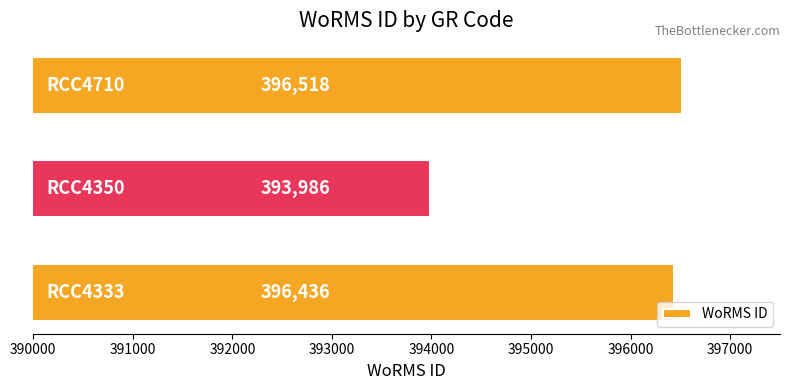

Reading top to bottom, what are all the values shown in this chart?

396518	393986	396436